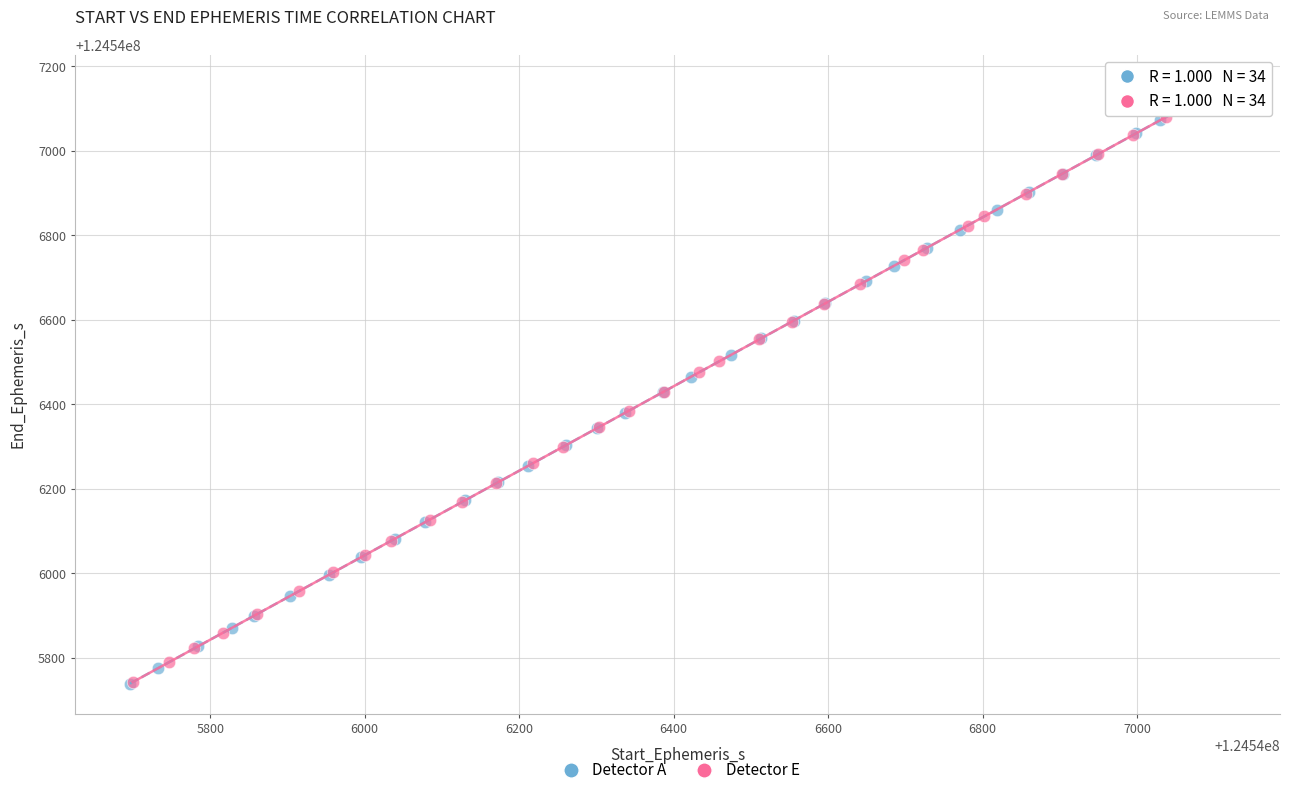

Which series has the largest Y range (max minus min)?

Detector A